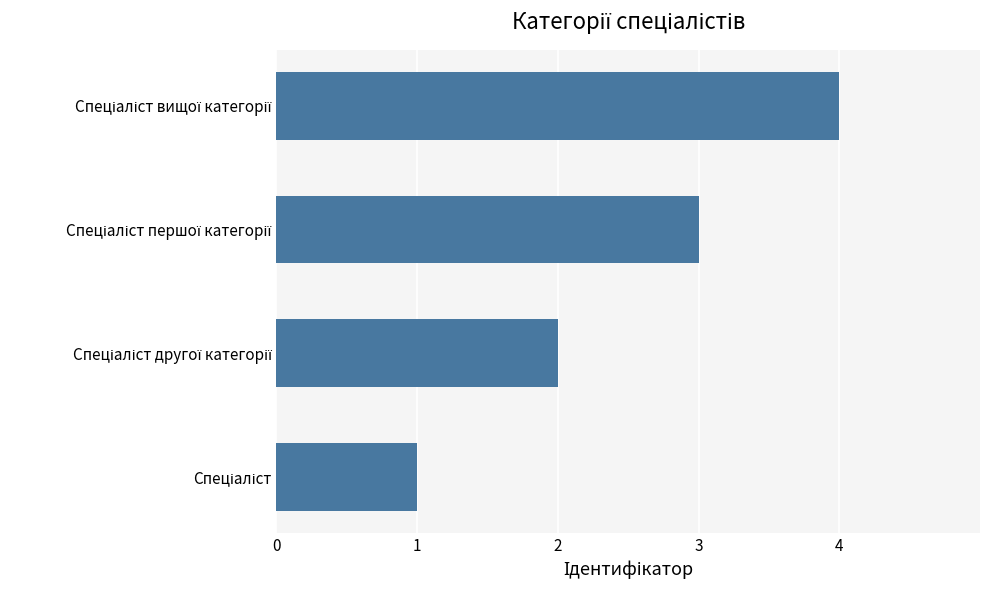

What is the sum of all values?

10